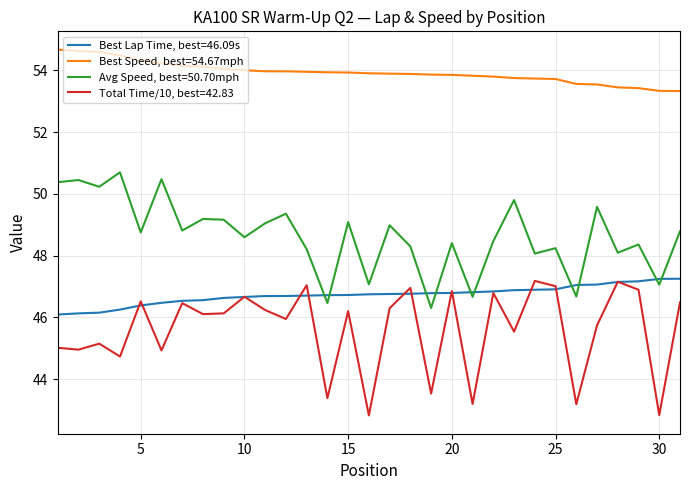

True or false: Avg Speed, best=50.70mph and Total Time/10, best=42.83 intersect in this chart.

False